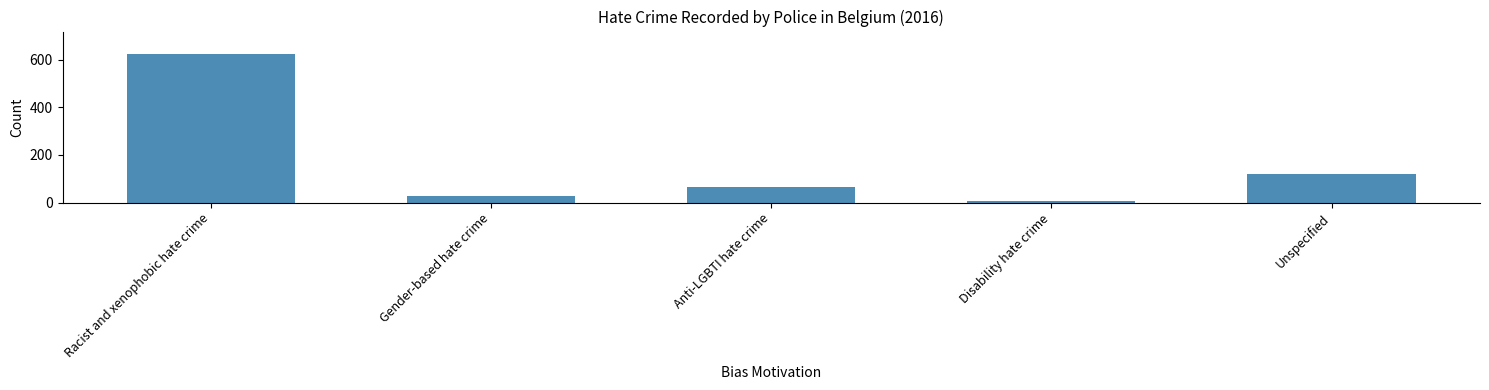

How many data points does each series have?

5